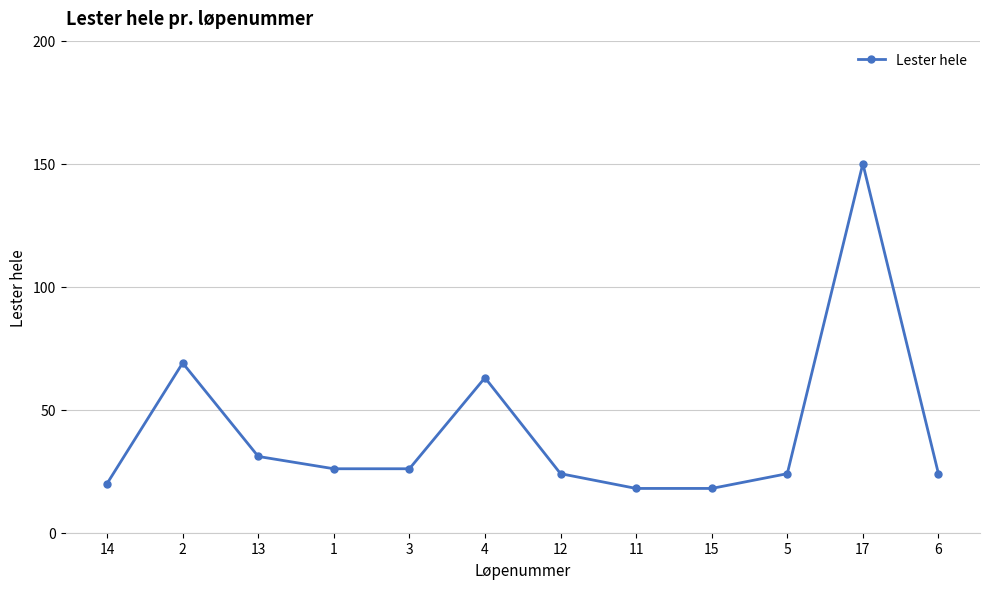

How many distinct data groups are displayed?

1